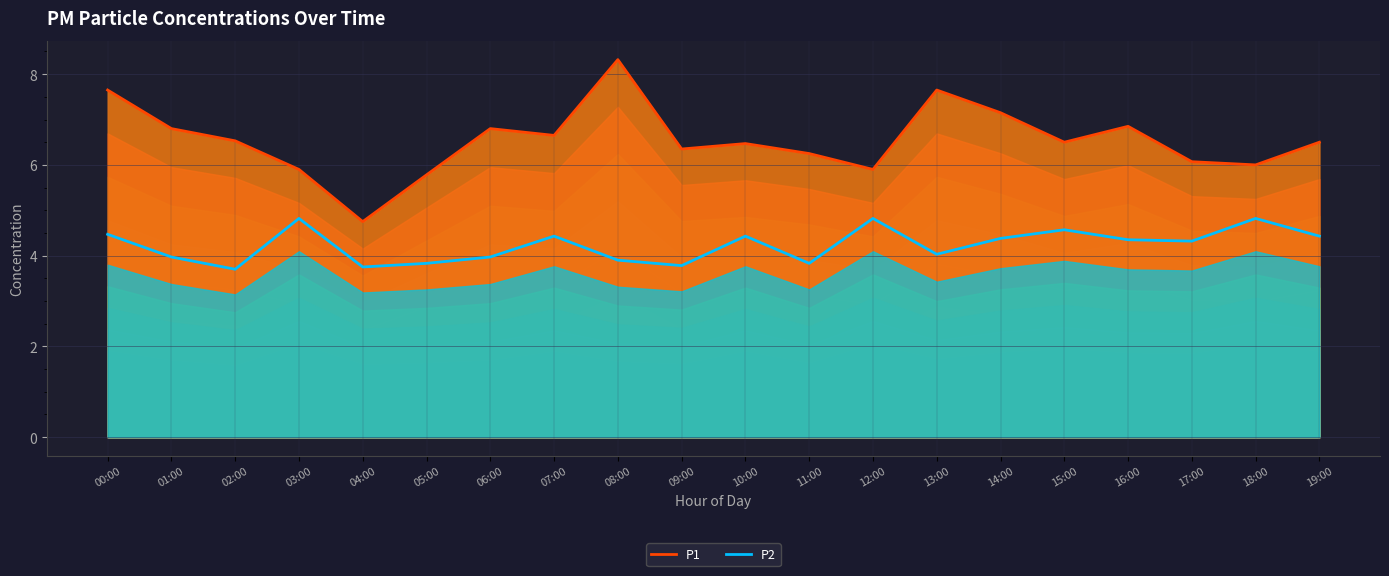

True or false: P2 and P1 intersect in this chart.

False